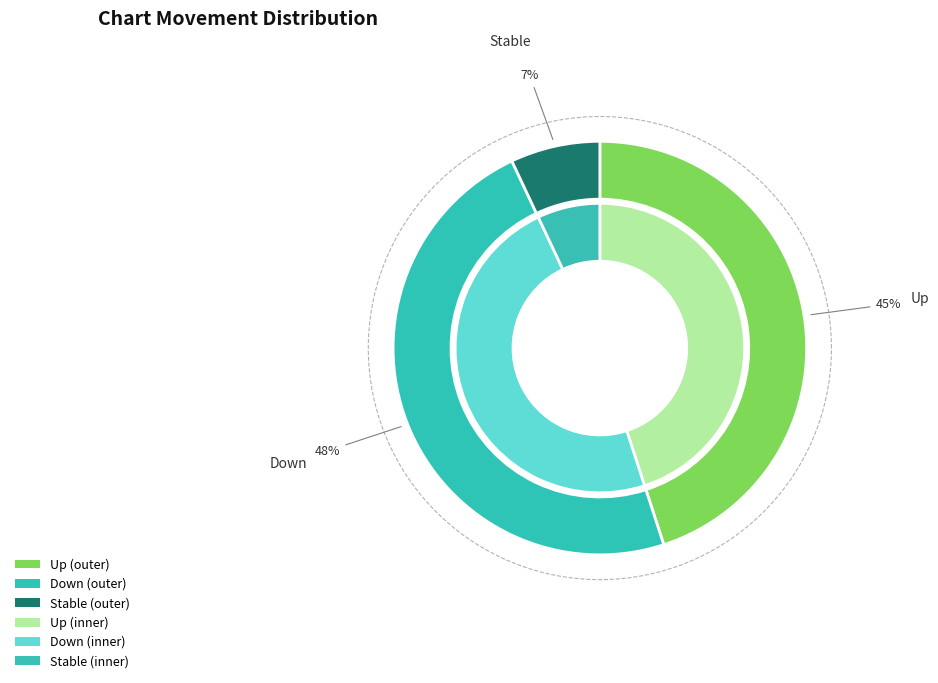

What is the largest slice in the pie chart?

down